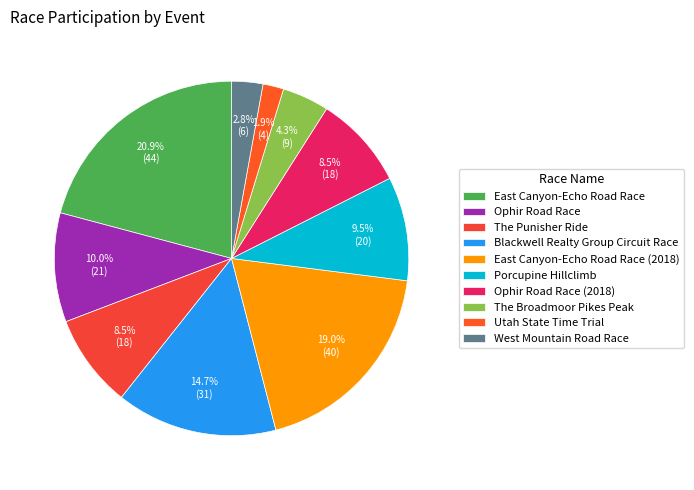

Is the sum of East Canyon-Echo Road Race (2018) and Porcupine Hillclimb greater than half?

No